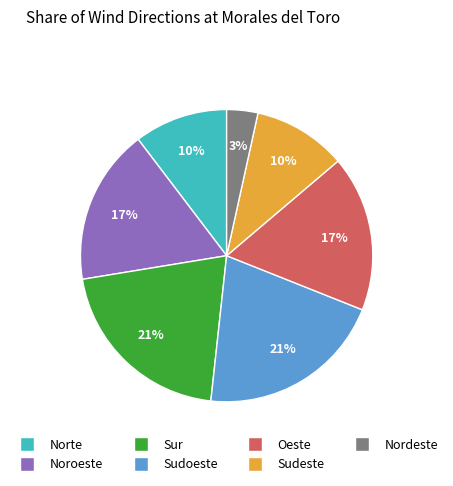

Is the sum of Norte and Sudoeste greater than half?

No